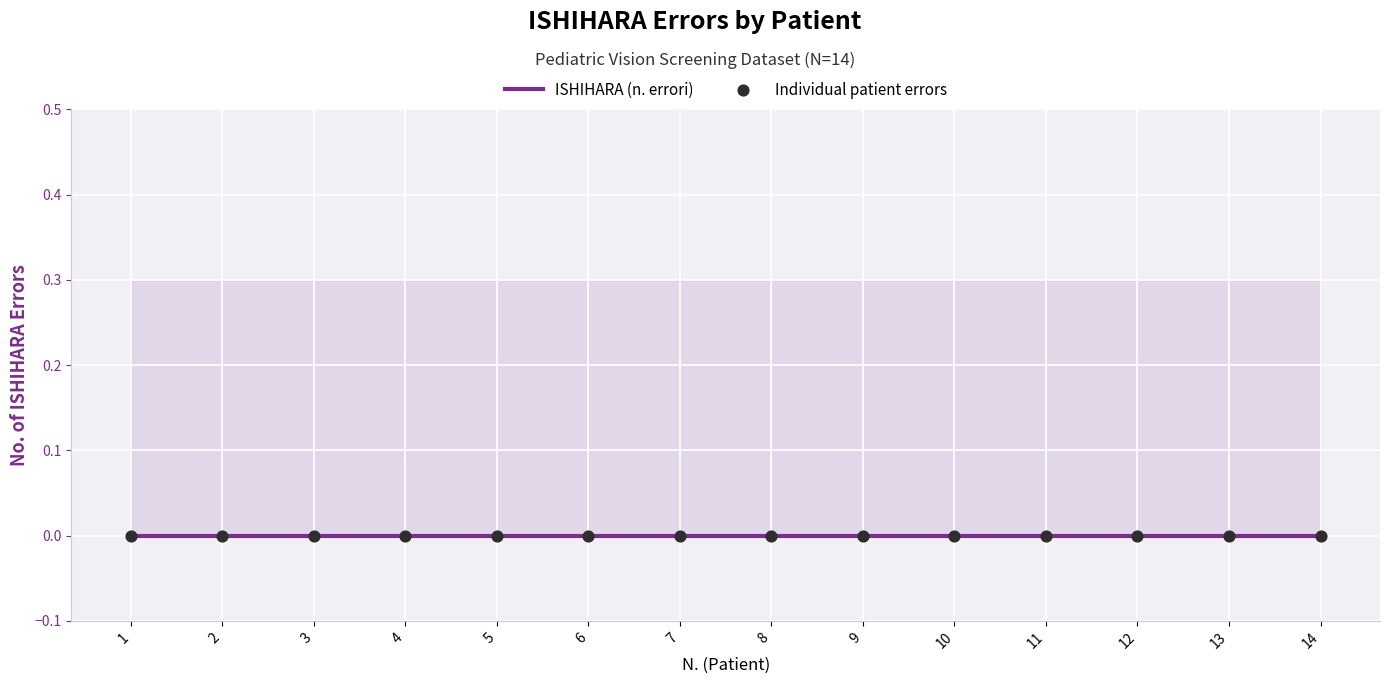

Which series reaches the minimum Y coordinate?

ISHIHARA (n. errori)